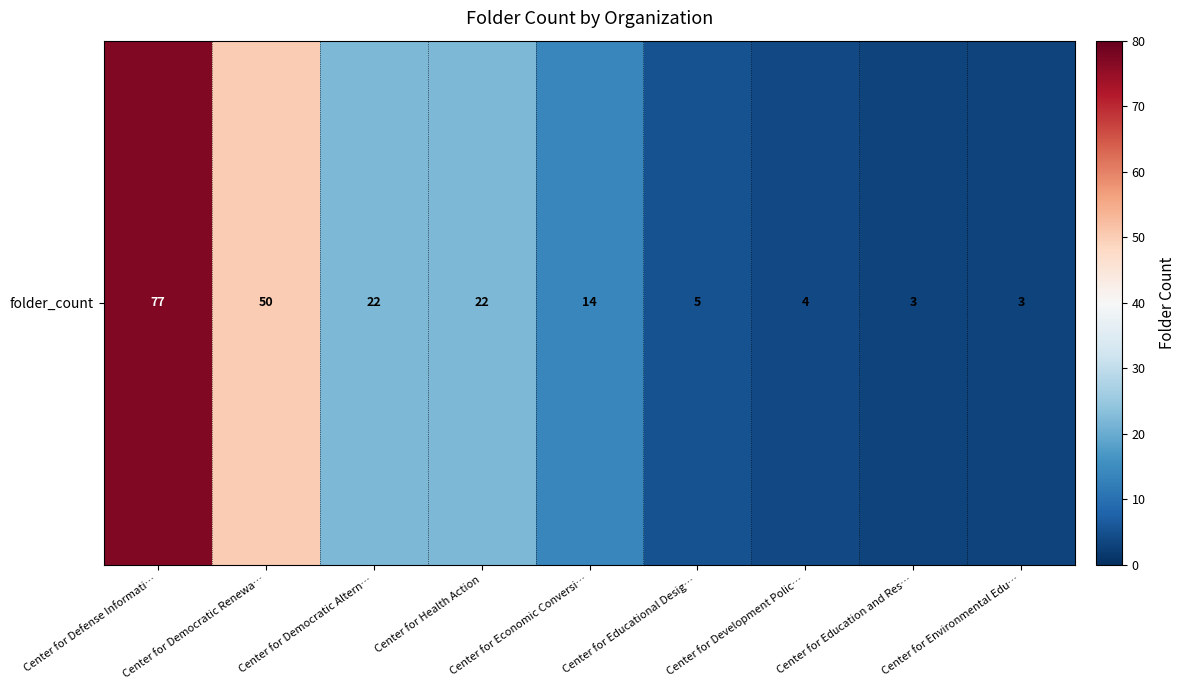

Reading left to right, what are all the values shown in this chart?

Center for Defense Informati…=77	Center for Democratic Renewa…=50	Center for Democratic Altern…=22	Center for Health Action=22	Center for Economic Conversi…=14	Center for Educational Desig…=5	Center for Development Polic…=4	Center for Education and Res…=3	Center for Environmental Edu…=3